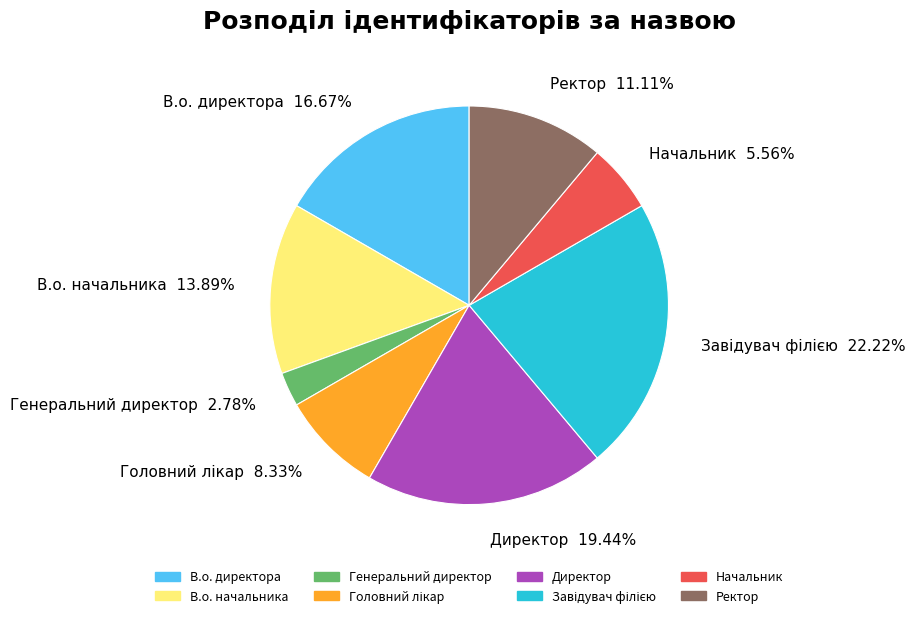

Between В.о. директора and Ректор, which is larger?

В.о. директора